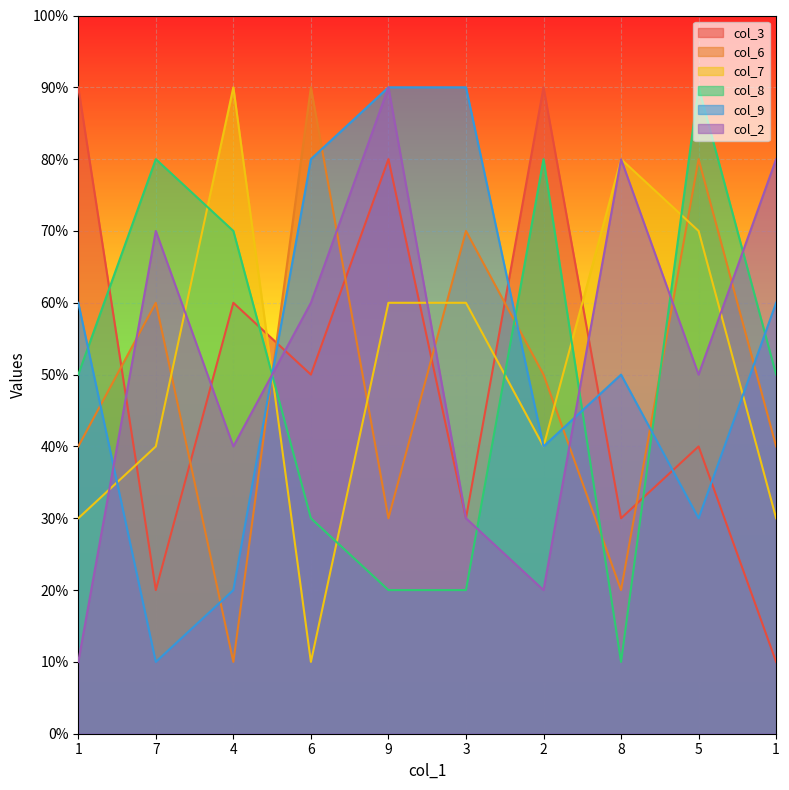

Reading left to right, what are all the values shown in this chart?

col_3: 1=9	7=2	4=6	6=5	9=8	3=3	2=9	8=3	5=4	1=1
col_6: 1=4	7=6	4=1	6=9	9=3	3=7	2=5	8=2	5=8	1=4
col_7: 1=3	7=4	4=9	6=1	9=6	3=6	2=4	8=8	5=7	1=3
col_8: 1=5	7=8	4=7	6=3	9=2	3=2	2=8	8=1	5=9	1=5
col_9: 1=6	7=1	4=2	6=8	9=9	3=9	2=4	8=5	5=3	1=6
col_2: 1=1	7=7	4=4	6=6	9=9	3=3	2=2	8=8	5=5	1=8